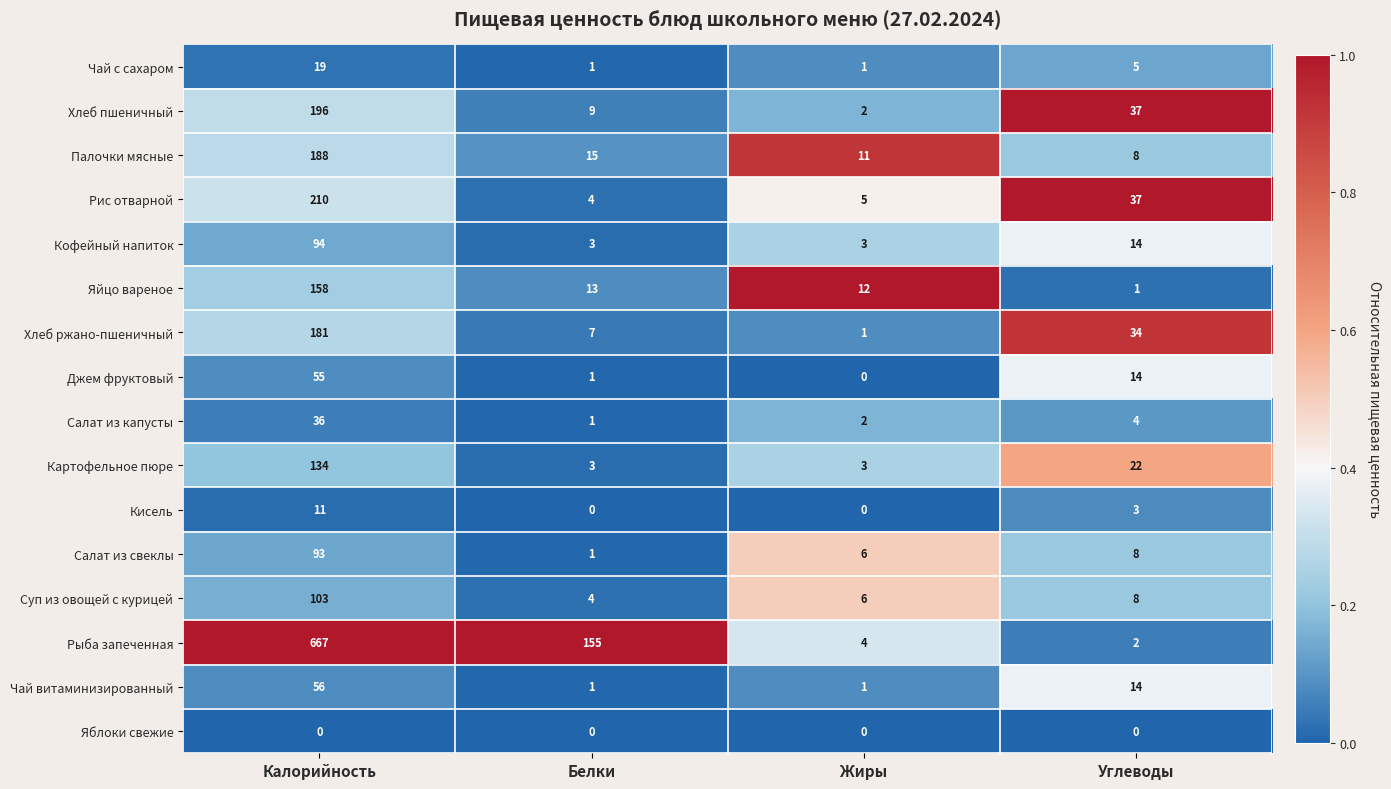

Between Калорийность and Углеводы, which series saw the biggest shift?

Рыба запеченная